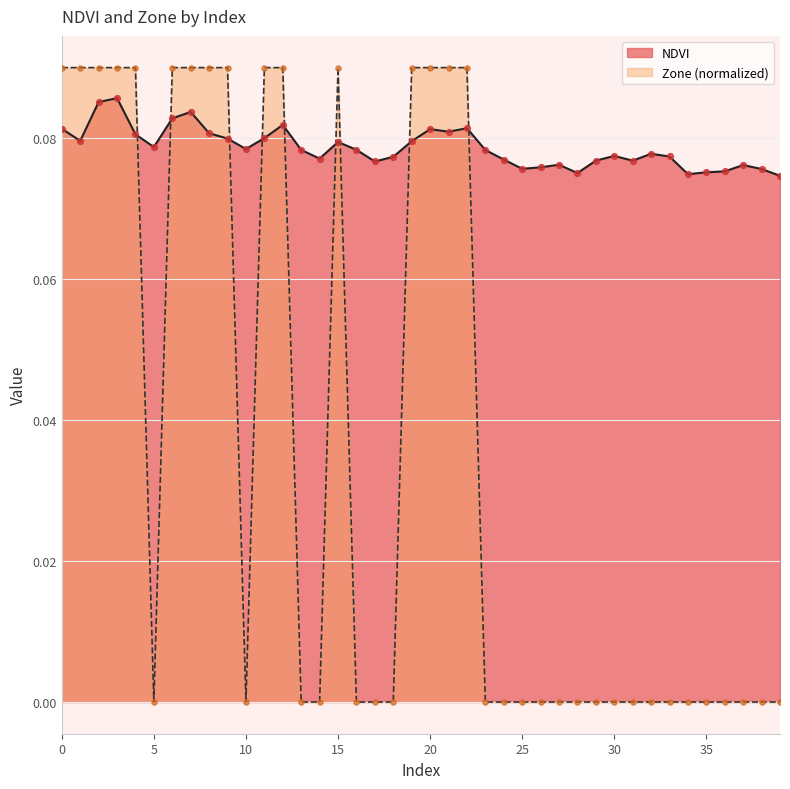

At how many categories does at least one series exceed 0?

40